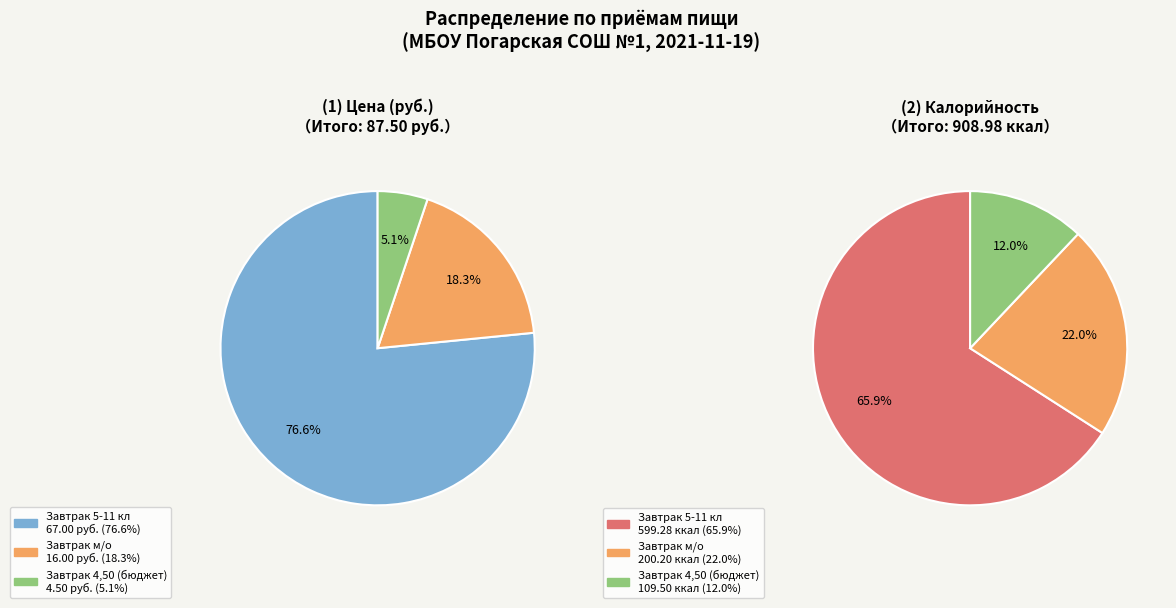

To the nearest percent, what is the average slice percentage?

33%